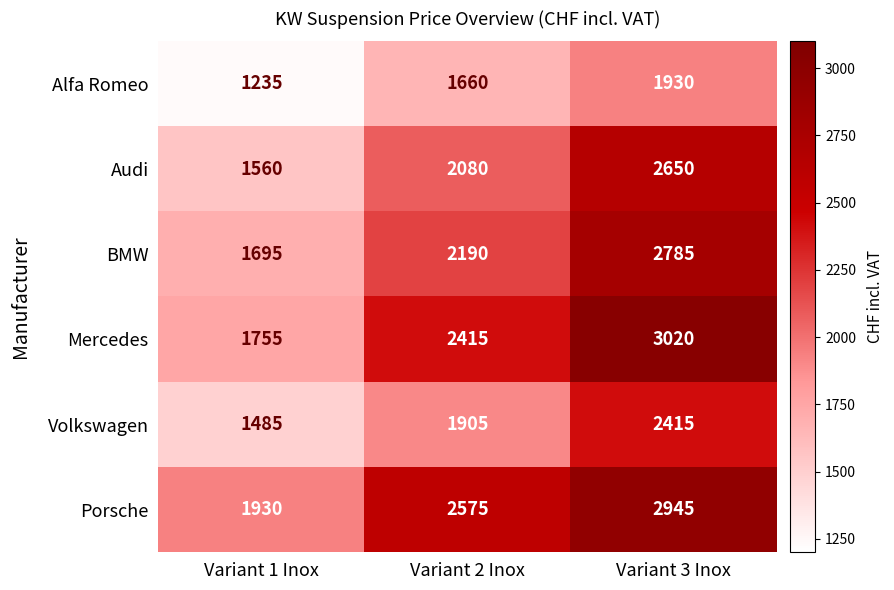

Which series has the largest total across all categories?

Porsche